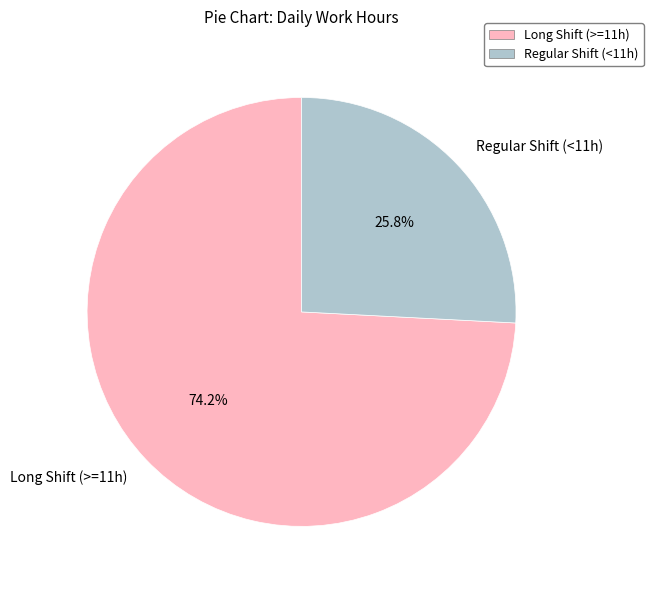

What percentage do Regular Shift (<11h) and Long Shift (>=11h) together represent?

100.0%